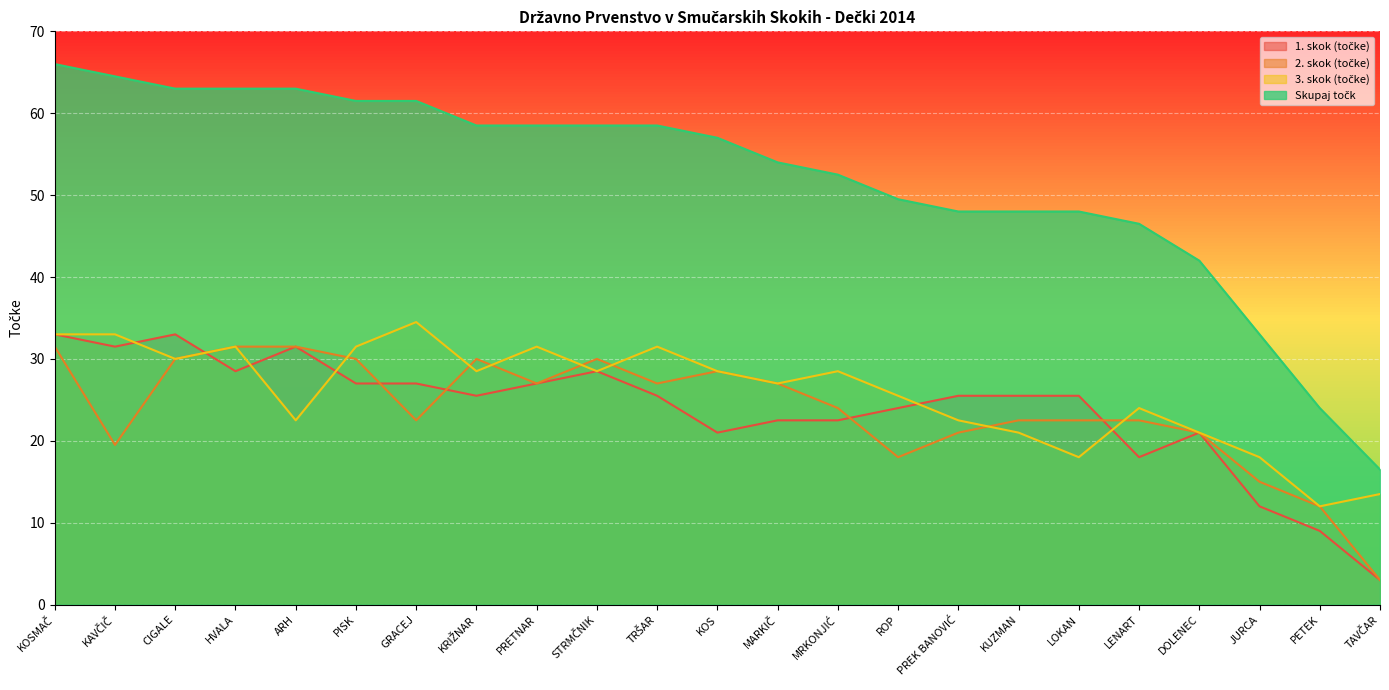

Is it true that 3. skok (točke) equals 8.0 at PETEK?

False